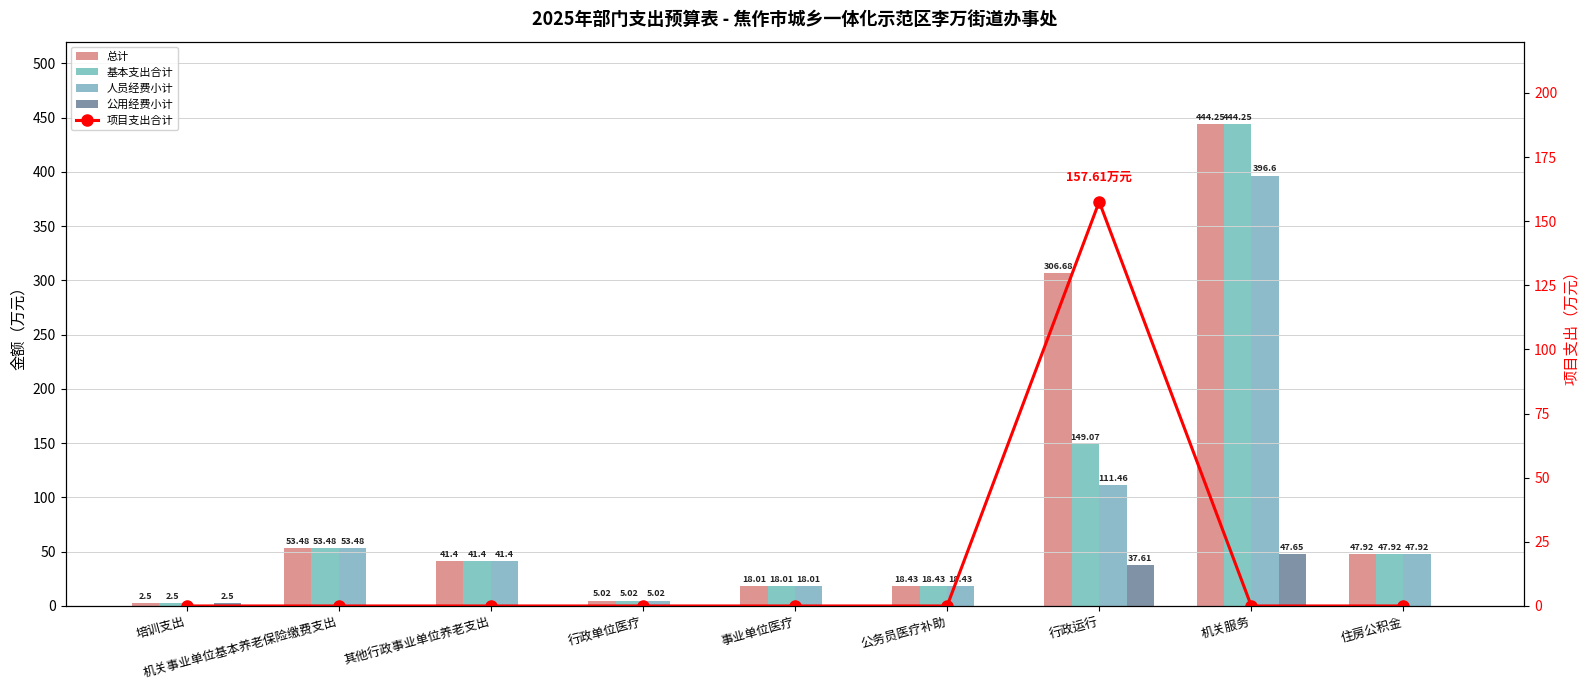

Which category has the highest value in the 项目支出合计 series?

行政运行